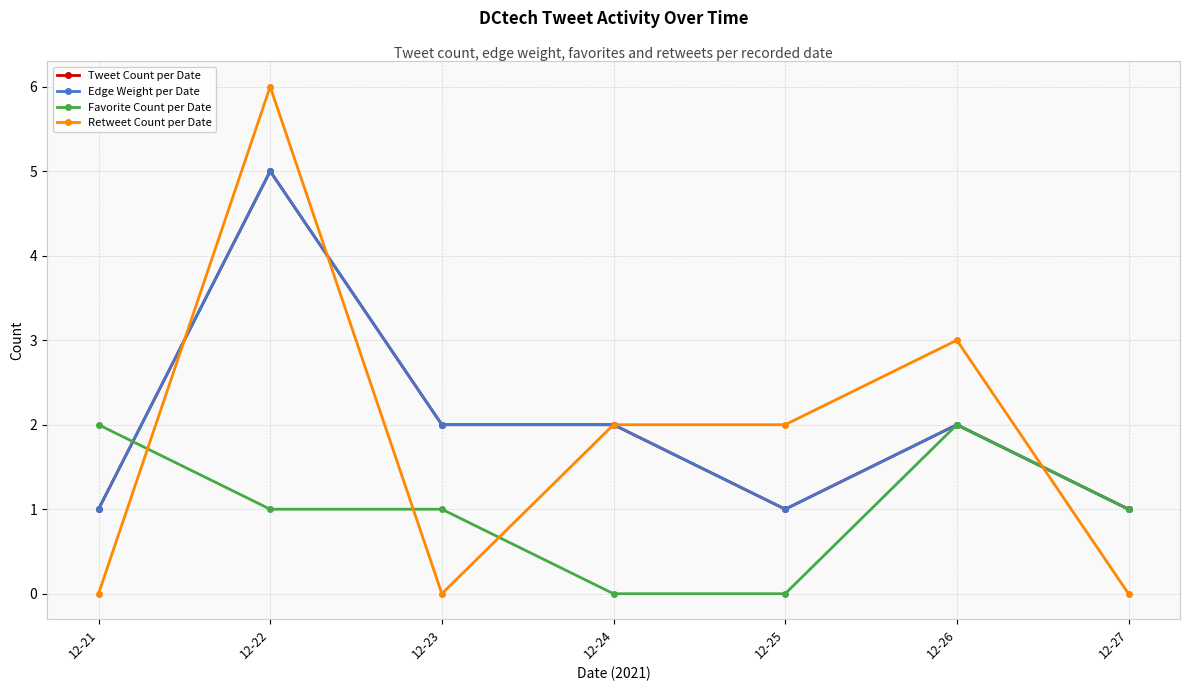

Reading left to right, list all the values displayed in this chart.

Tweet Count per Date: 12-21=1	12-22=5	12-23=2	12-24=2	12-25=1	12-26=2	12-27=1
Edge Weight per Date: 12-21=1	12-22=5	12-23=2	12-24=2	12-25=1	12-26=2	12-27=1
Favorite Count per Date: 12-21=2	12-22=1	12-23=1	12-24=0	12-25=0	12-26=2	12-27=1
Retweet Count per Date: 12-21=0	12-22=6	12-23=0	12-24=2	12-25=2	12-26=3	12-27=0